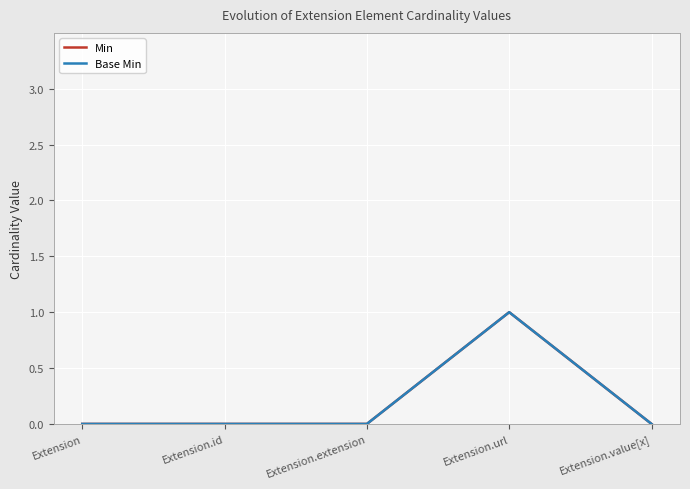

Is it true that Base Min equals 0 at Extension?

True